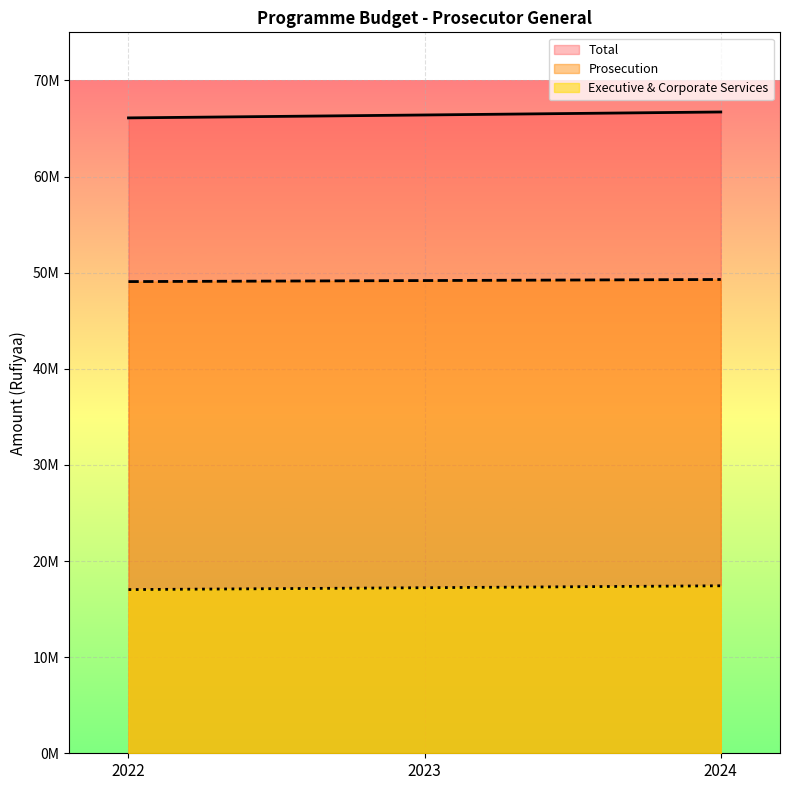

What are all the series names shown in the legend?

Total, Prosecution, Executive & Corporate Services